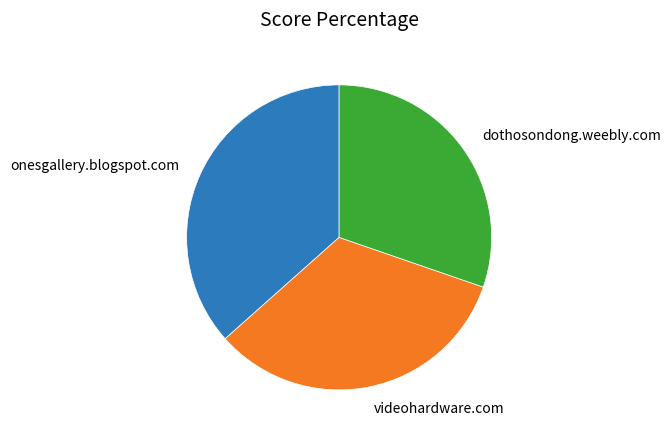

Is the sum of dothosondong.weebly.com and videohardware.com greater than half?

Yes